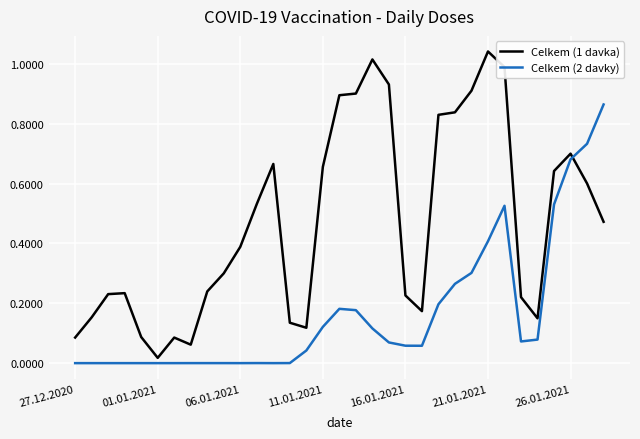

List the series in order of their peak value, highest first.

Celkem (1 davka), Celkem (2 davky)